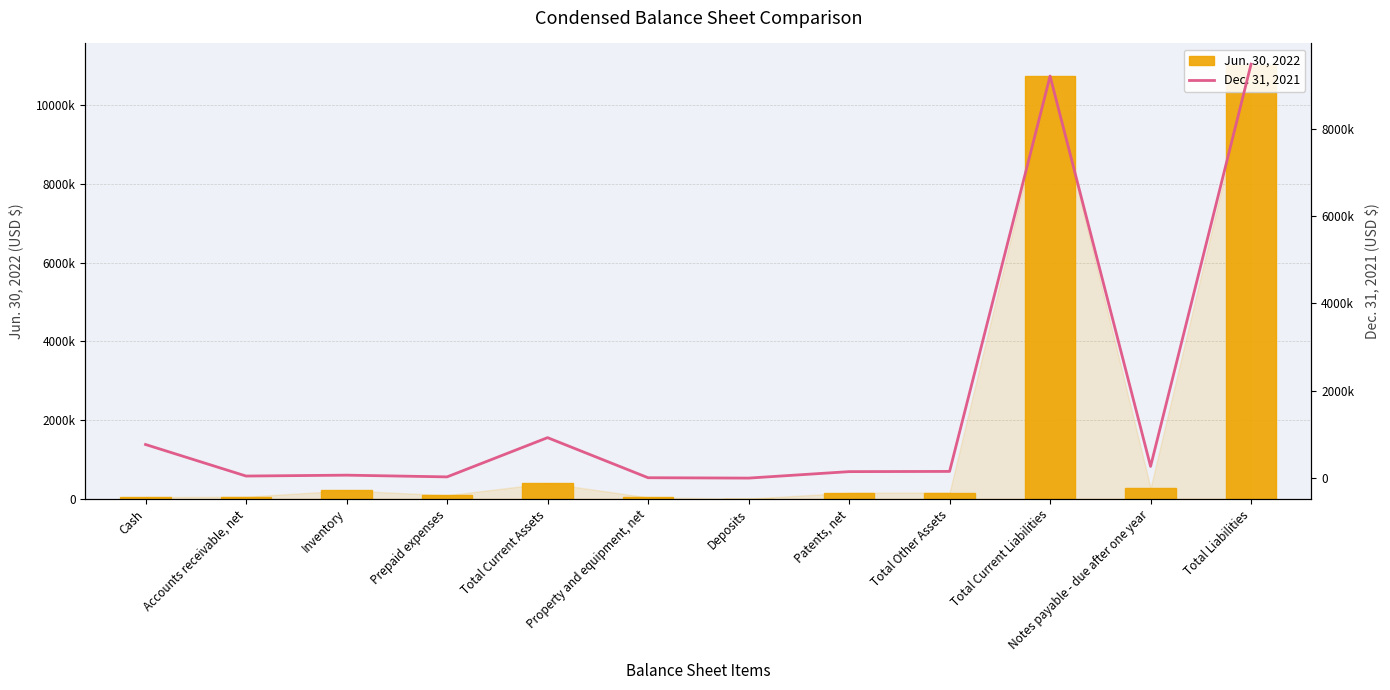

What is the total value across all series at Cash?

817573